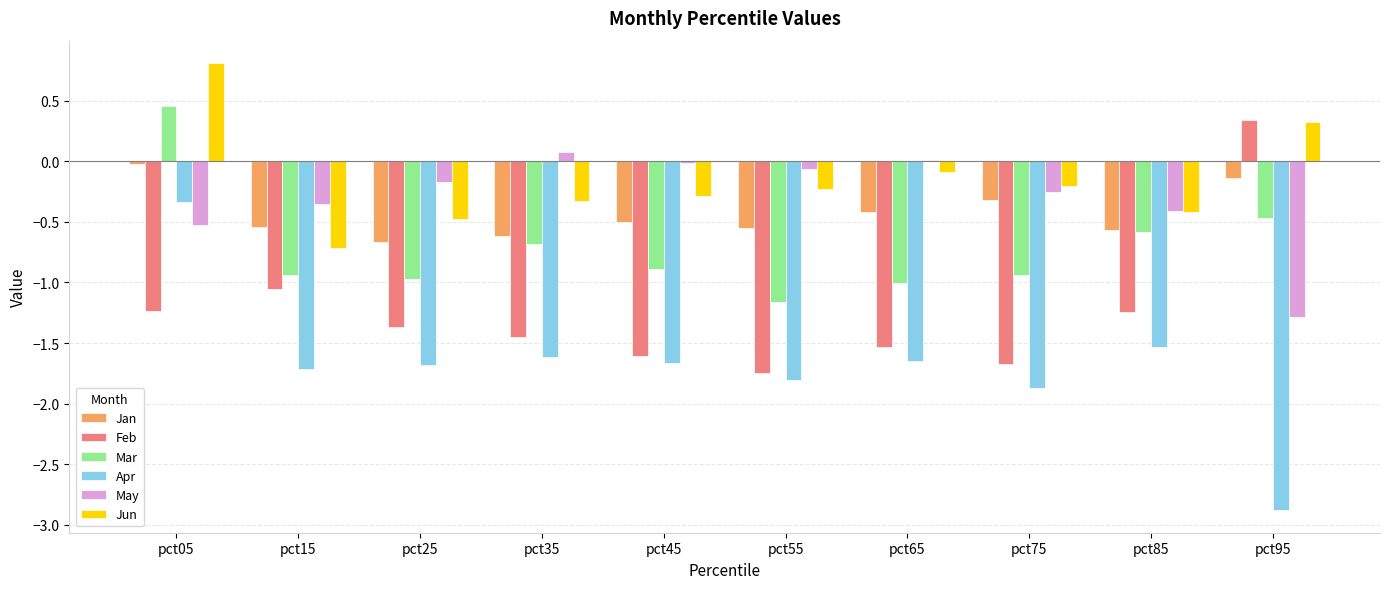

What is the sum of all Feb values?

-12.6